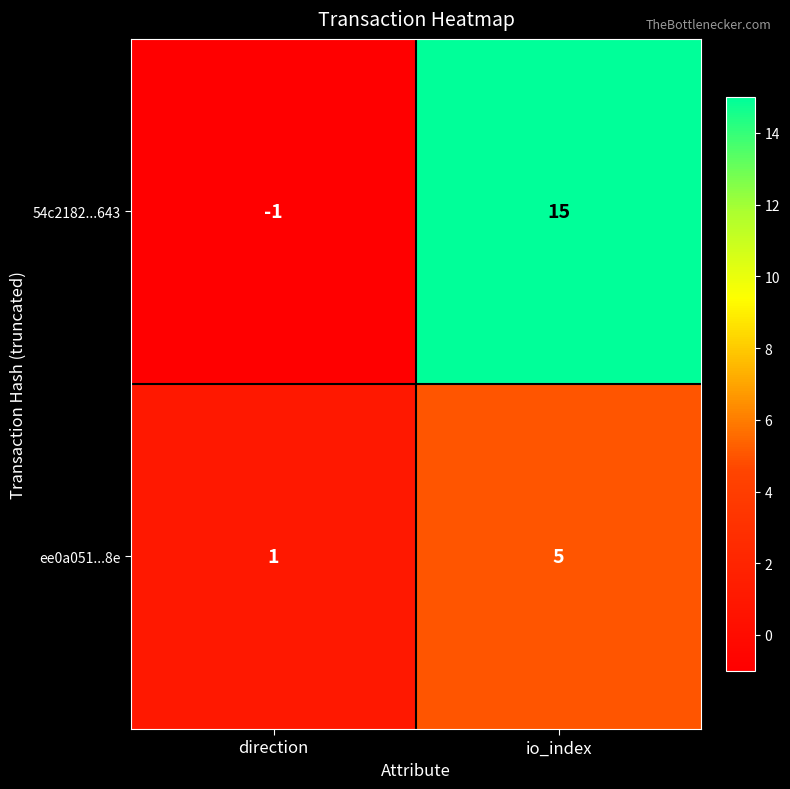

What is the sum of the ee0a051...8e values at direction and io_index?

6